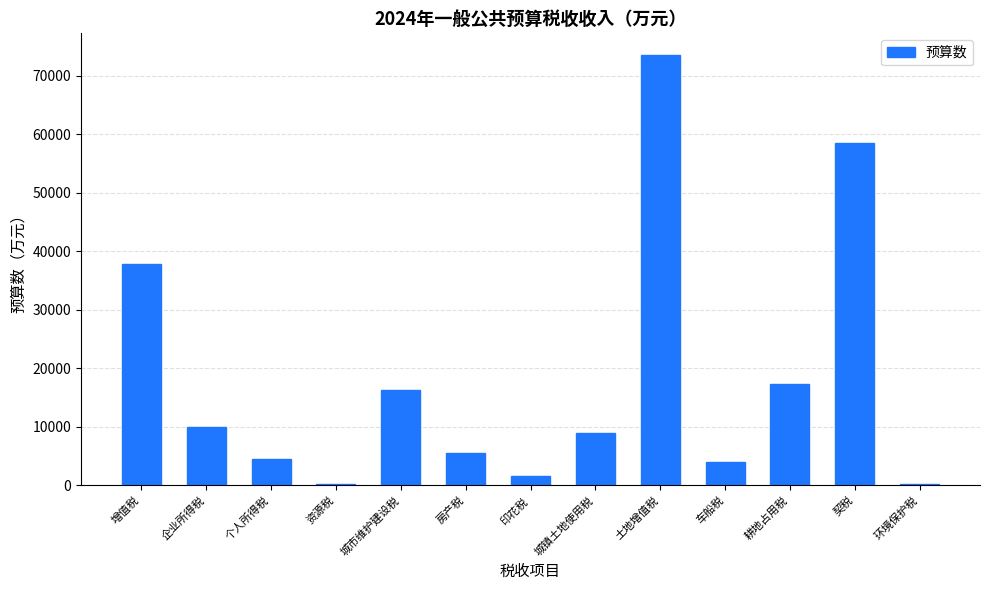

At which label is the value closest to 36887?

增值税